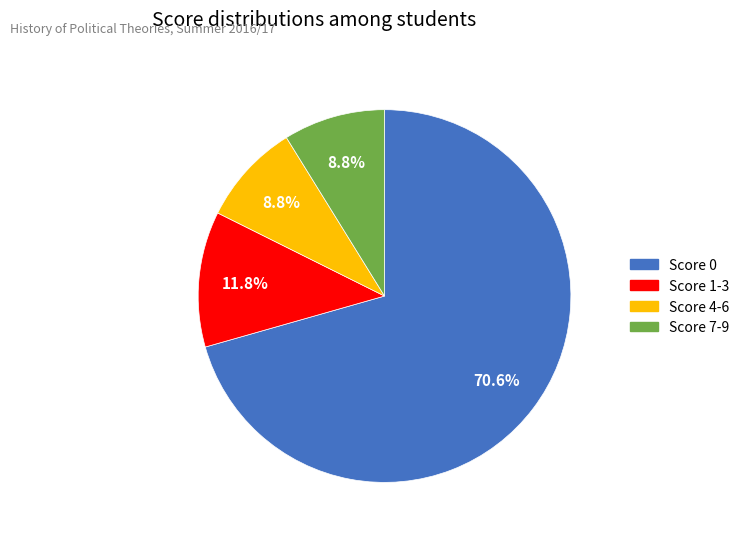

Is there a majority slice in this chart?

Yes